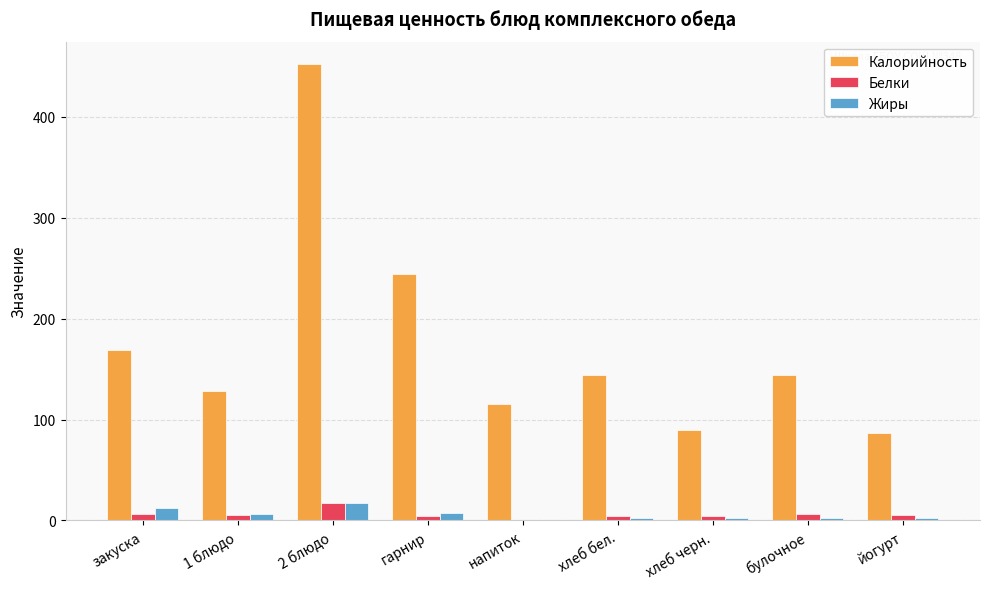

Count the number of categories in the chart.

9